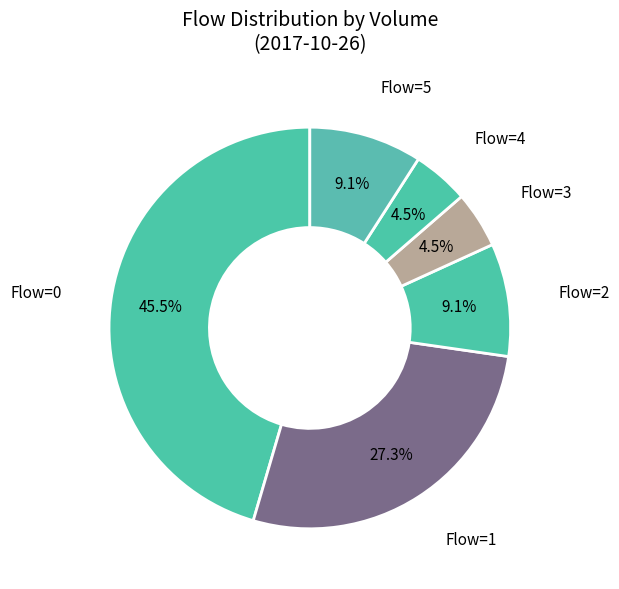

How many slices are in this pie chart?

6